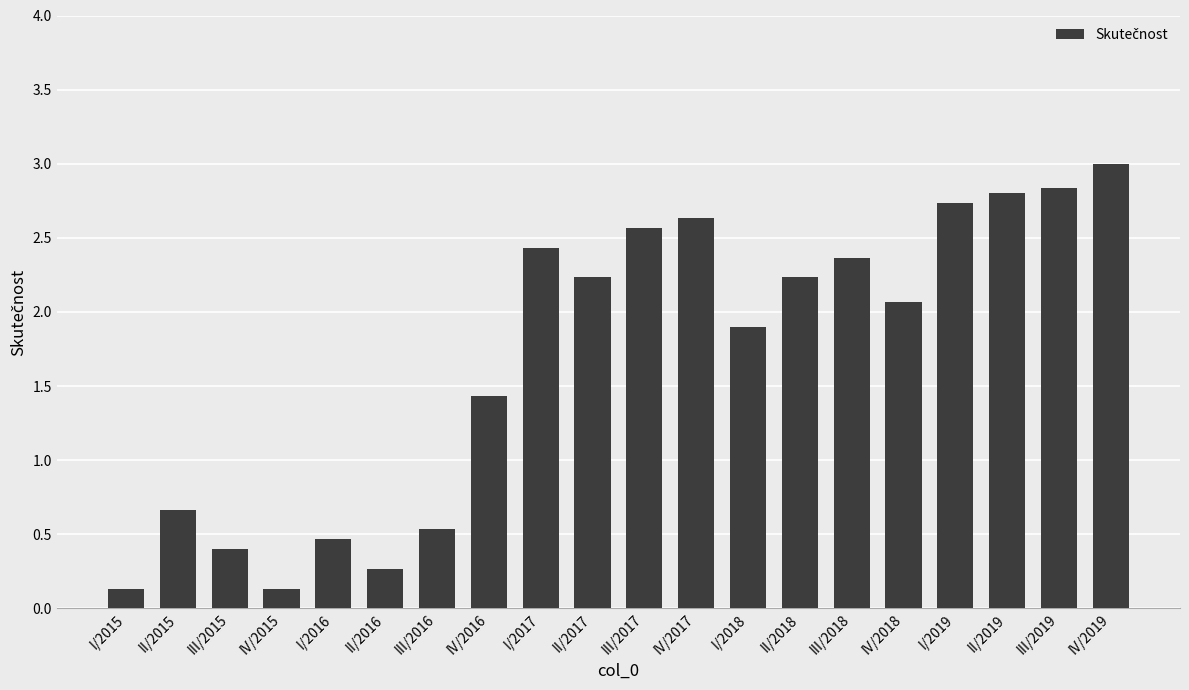

What is the label of the 14th bar from the right?

III/2016